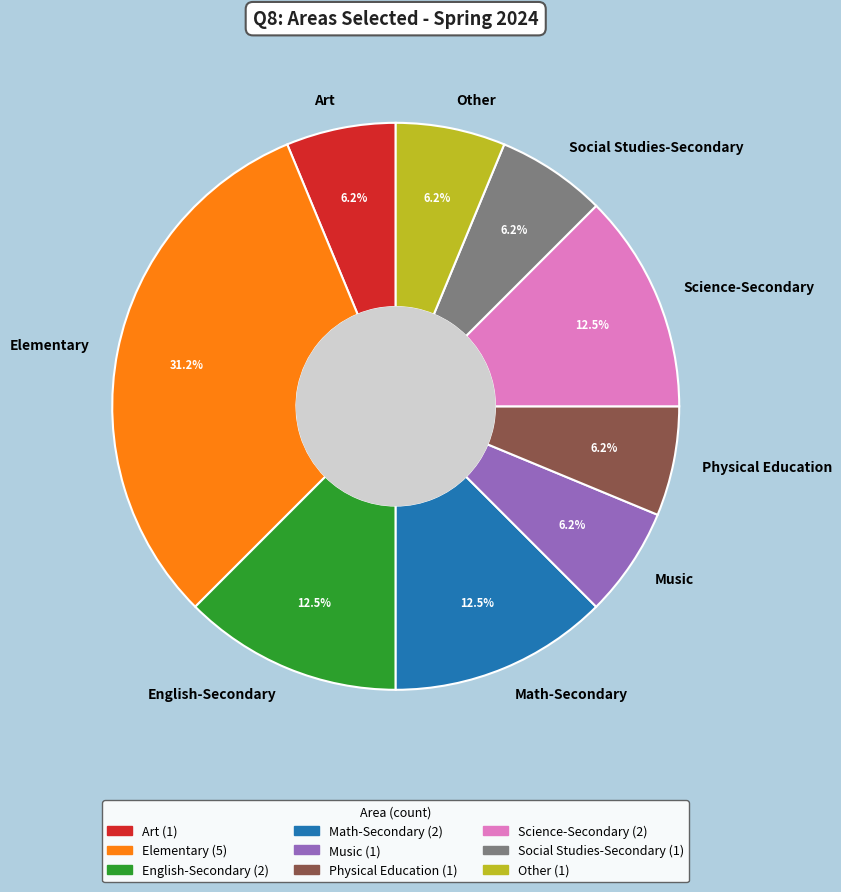

True or false: Other accounts for 6% of the total.

True